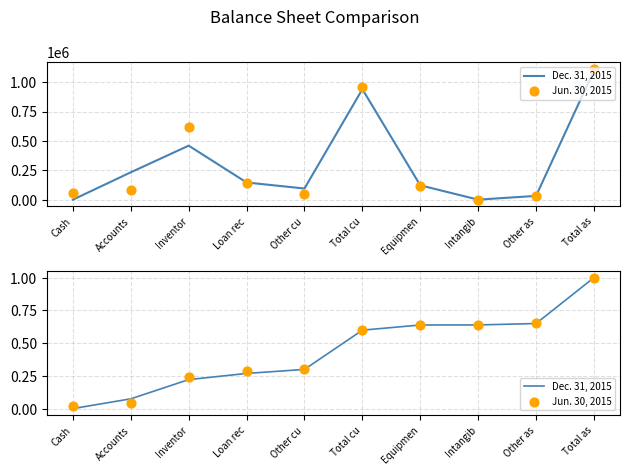

Which series contains the lowest Y value?

Dec. 31, 2015